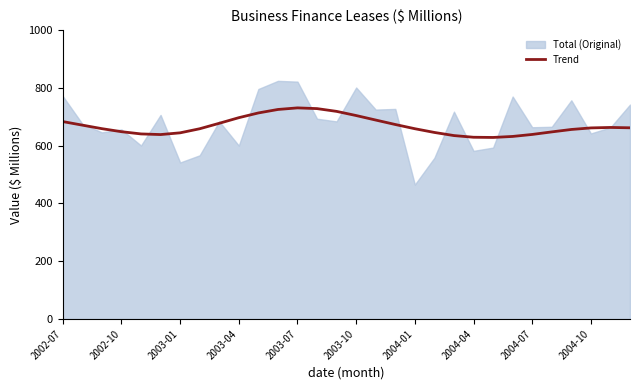

The value of Trend at 2002-10 is 982.7. True or false?

False